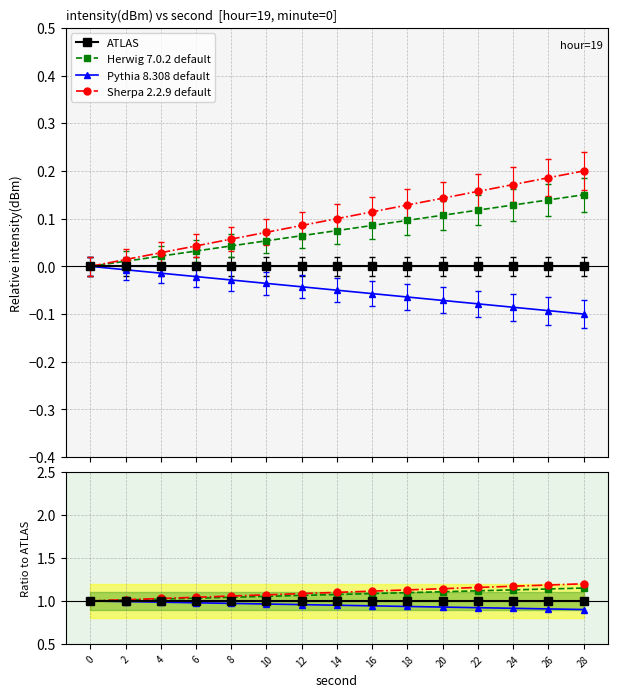

Which series has the largest total across all categories?

Sherpa 2.2.9 default